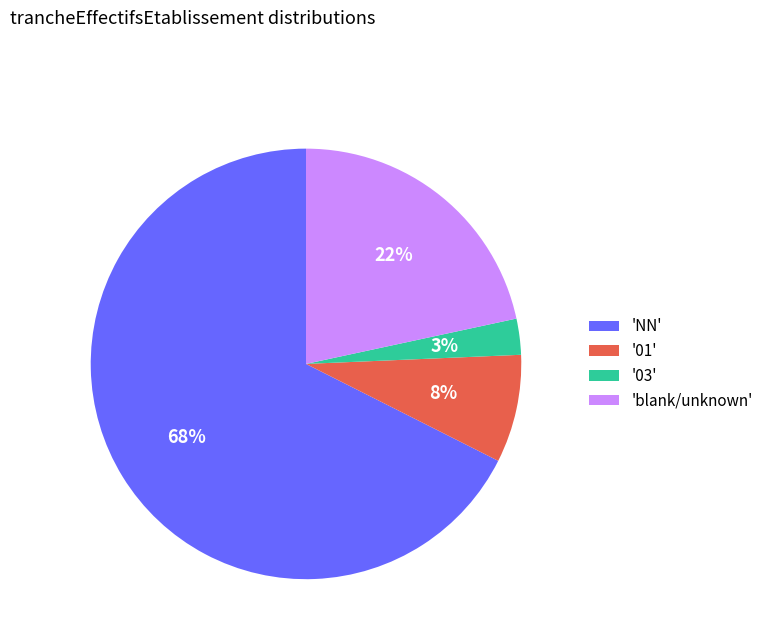

Which category has the smallest portion of the pie?

'03'